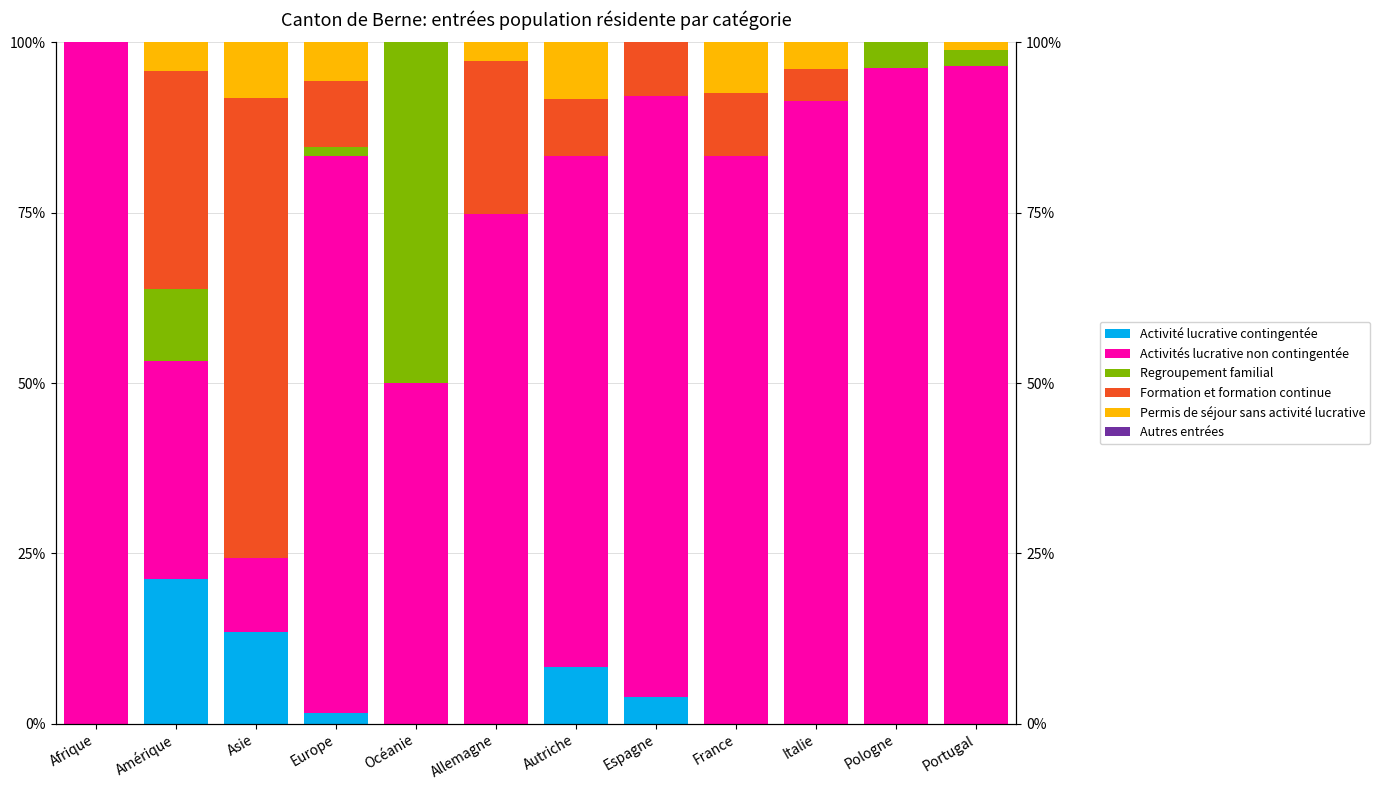

Which category has the lowest value in the Permis de séjour sans activité lucrative series?

Afrique